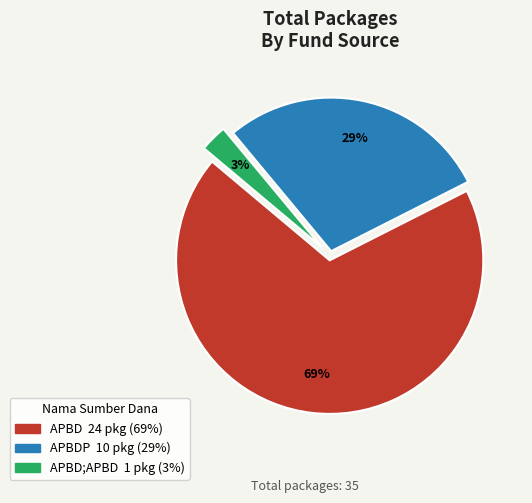

Is there any slice that represents more than half of the pie?

Yes